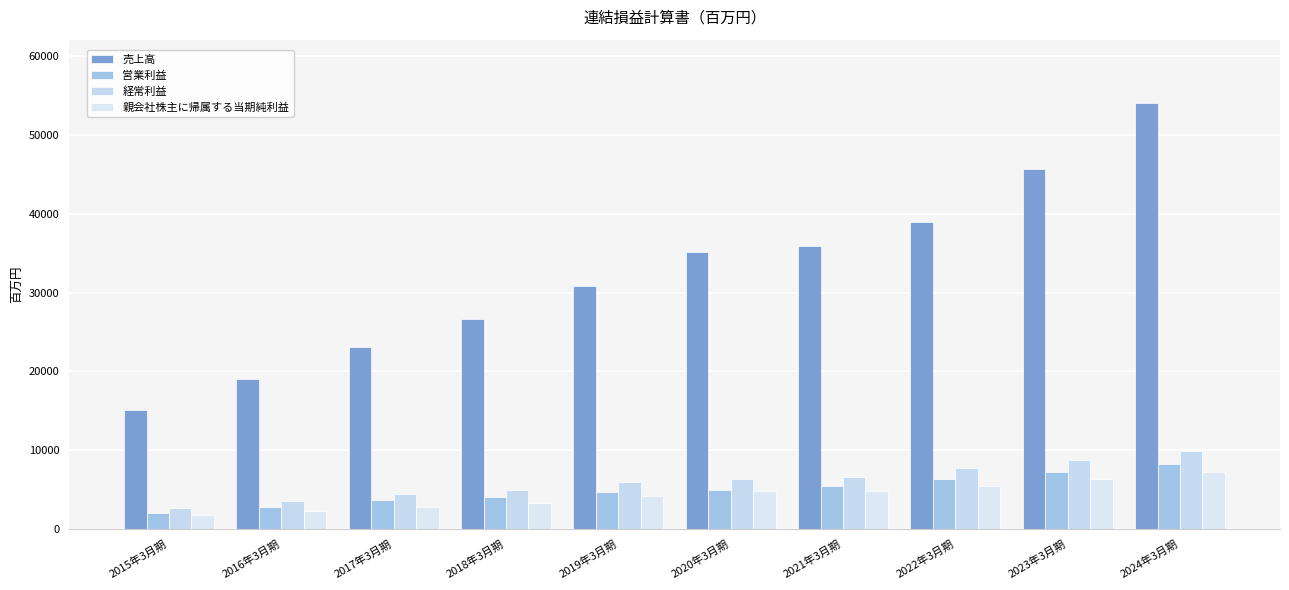

What is the sum of the 売上高 values at 2022年3月期 and 2017年3月期?

61953